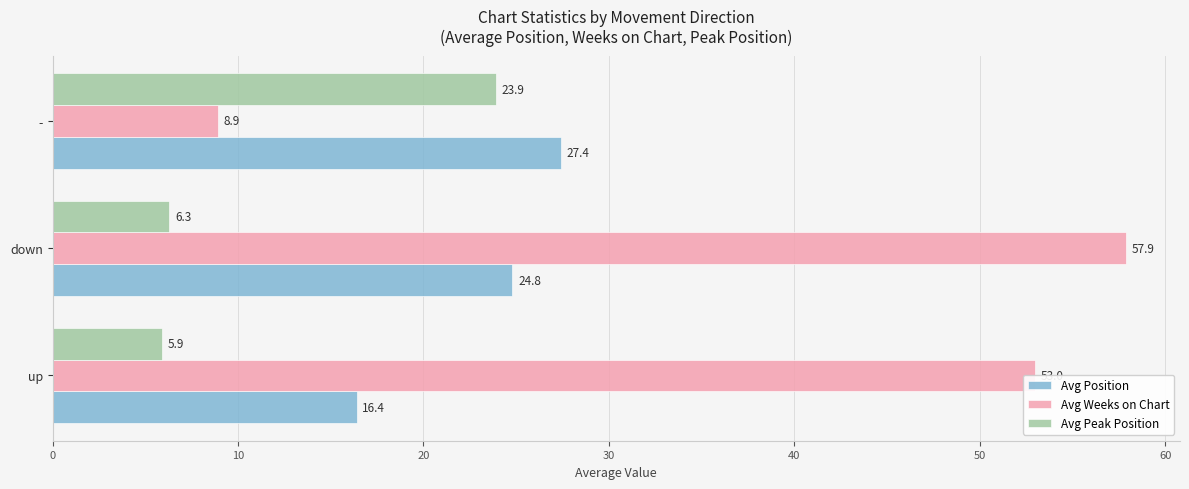

How many values in the Avg Weeks on Chart series are below 53?

1